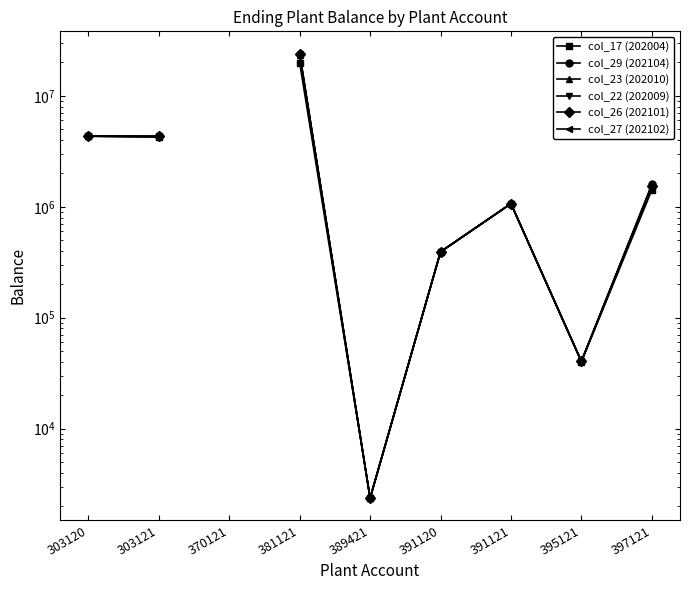

True or false: col_29 (202104) has more than 1 points higher than both neighbors.

False